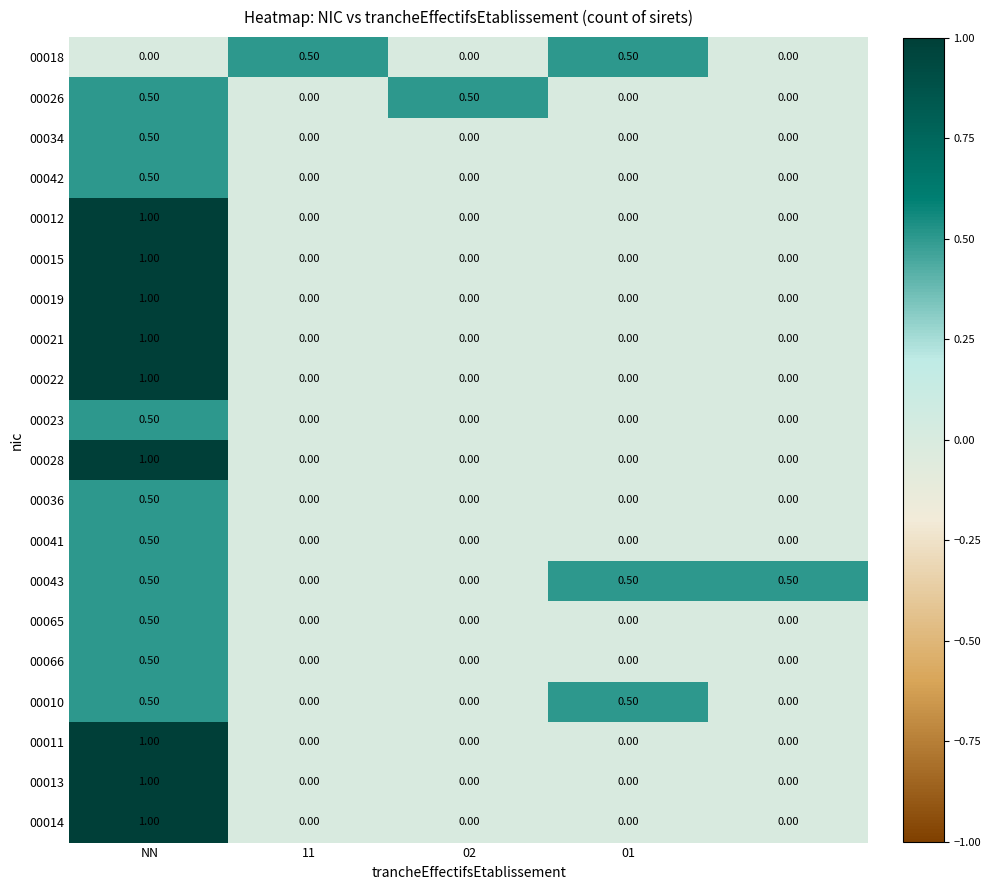

At how many categories does at least one series exceed 0?

5